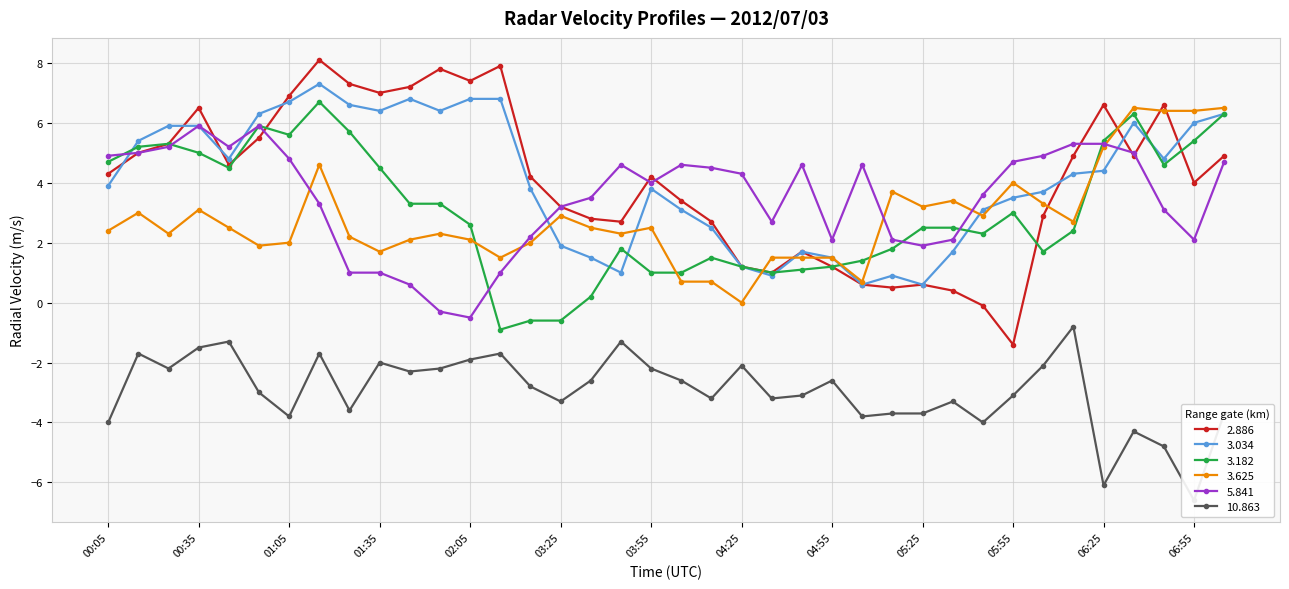

True or false: 3.625 and 5.841 intersect in this chart.

True